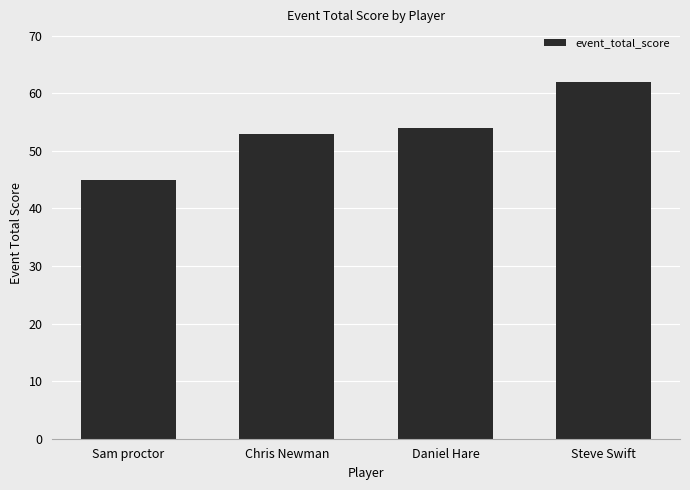

Is it true that the value at Sam proctor is 45?

True